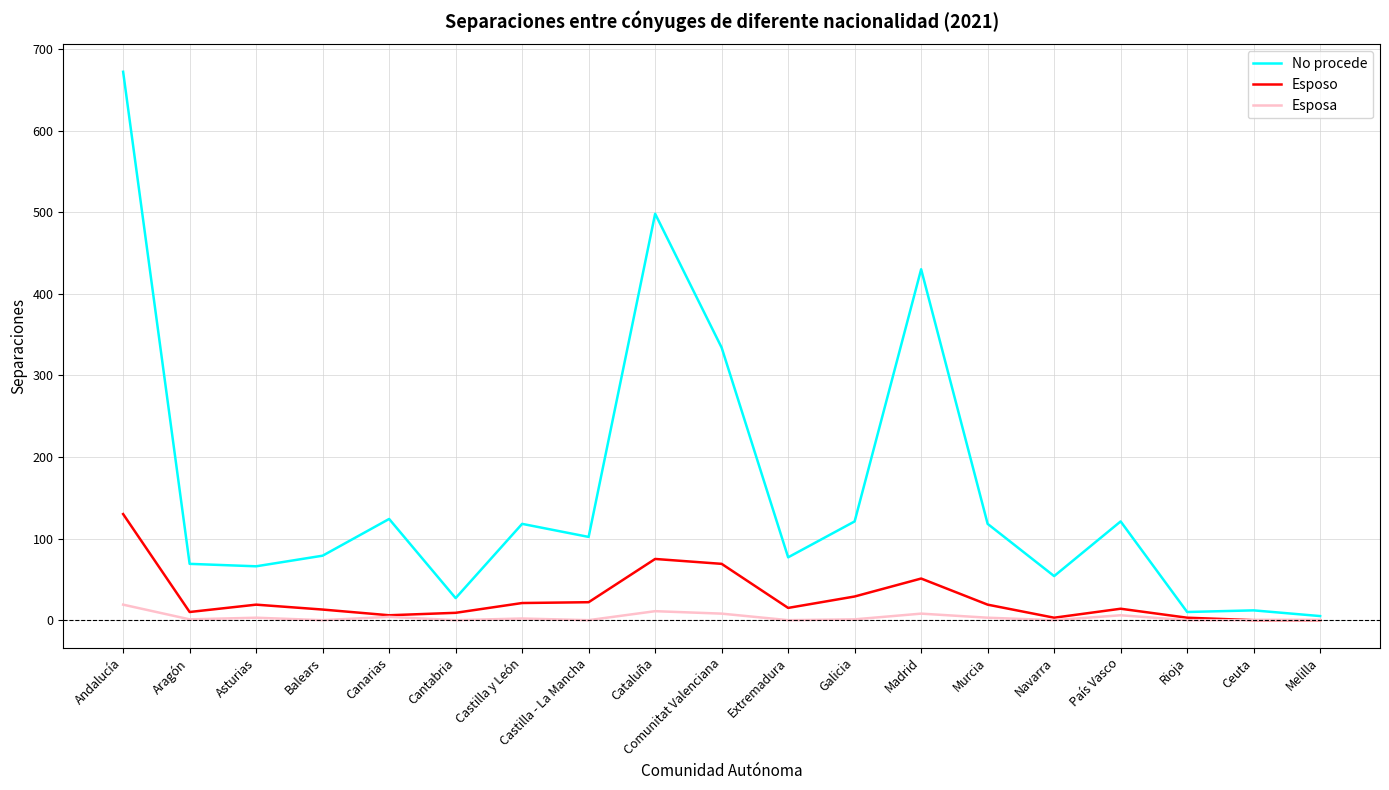

Does the chart display data point markers on the line(s)?

No